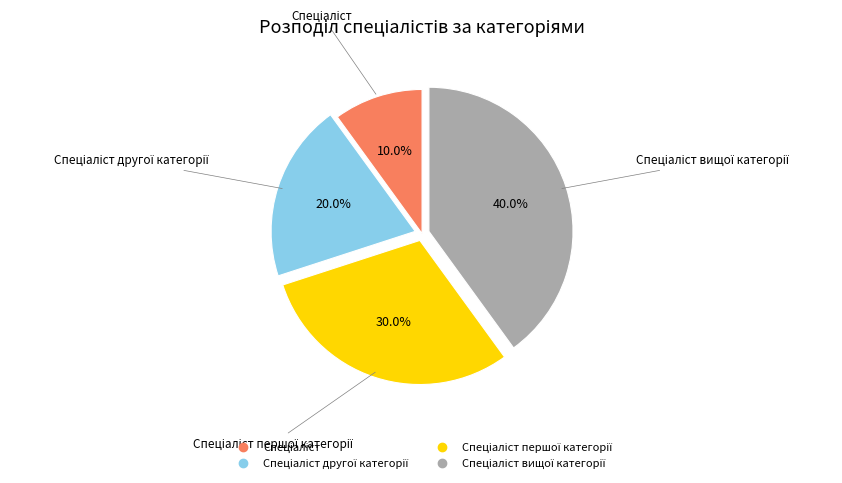

Does any single category account for the majority?

No